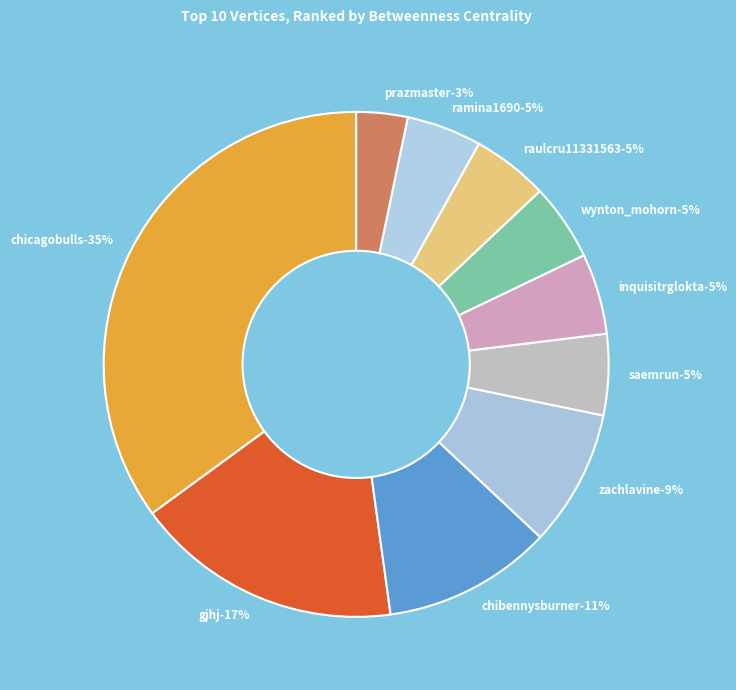

Does ramina1690 represent more than half of the total?

No